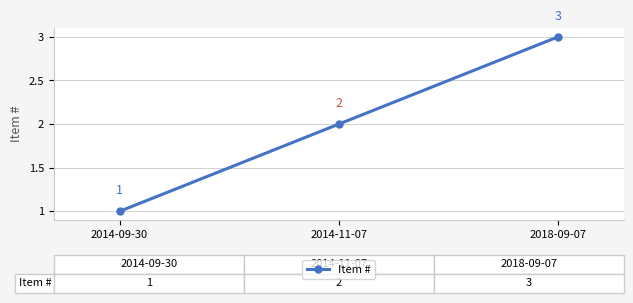

What value does the data have at 2018-09-07?

3